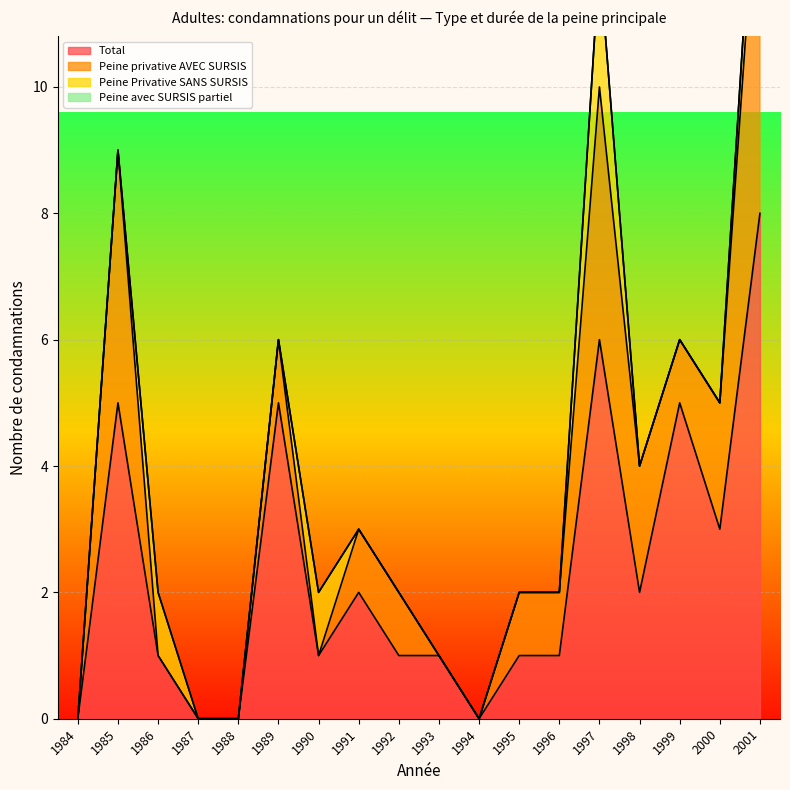

How many values in the Total series exceed 1?

8